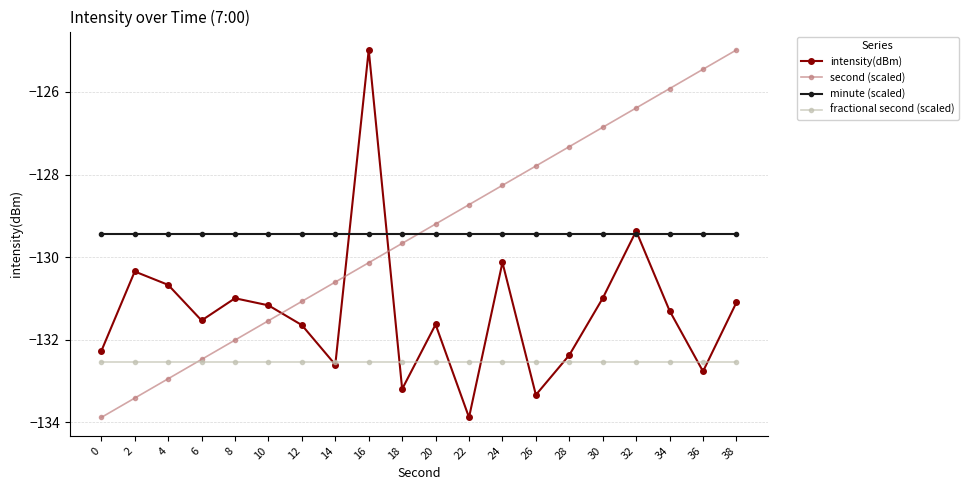

True or false: intensity(dBm) has a value of -131.0 at 8.

True